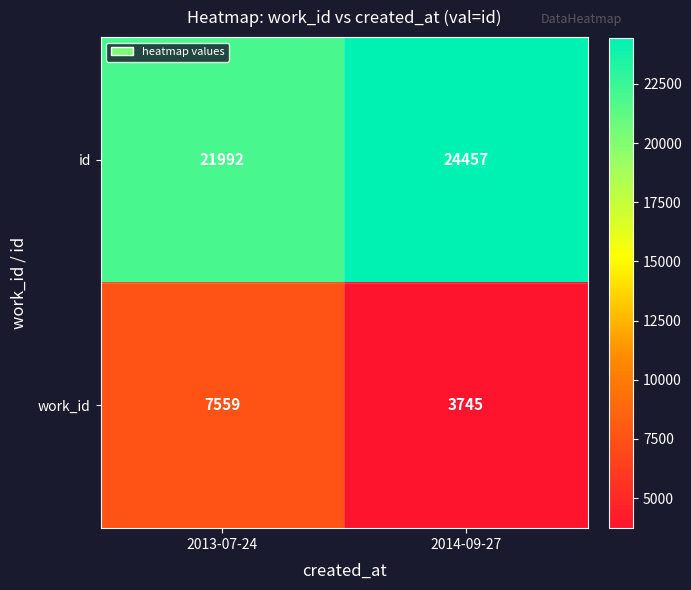

Reading left to right, what are all the values shown in this chart?

id: 2013-07-24=21992	2014-09-27=24457
work_id: 2013-07-24=7559	2014-09-27=3745